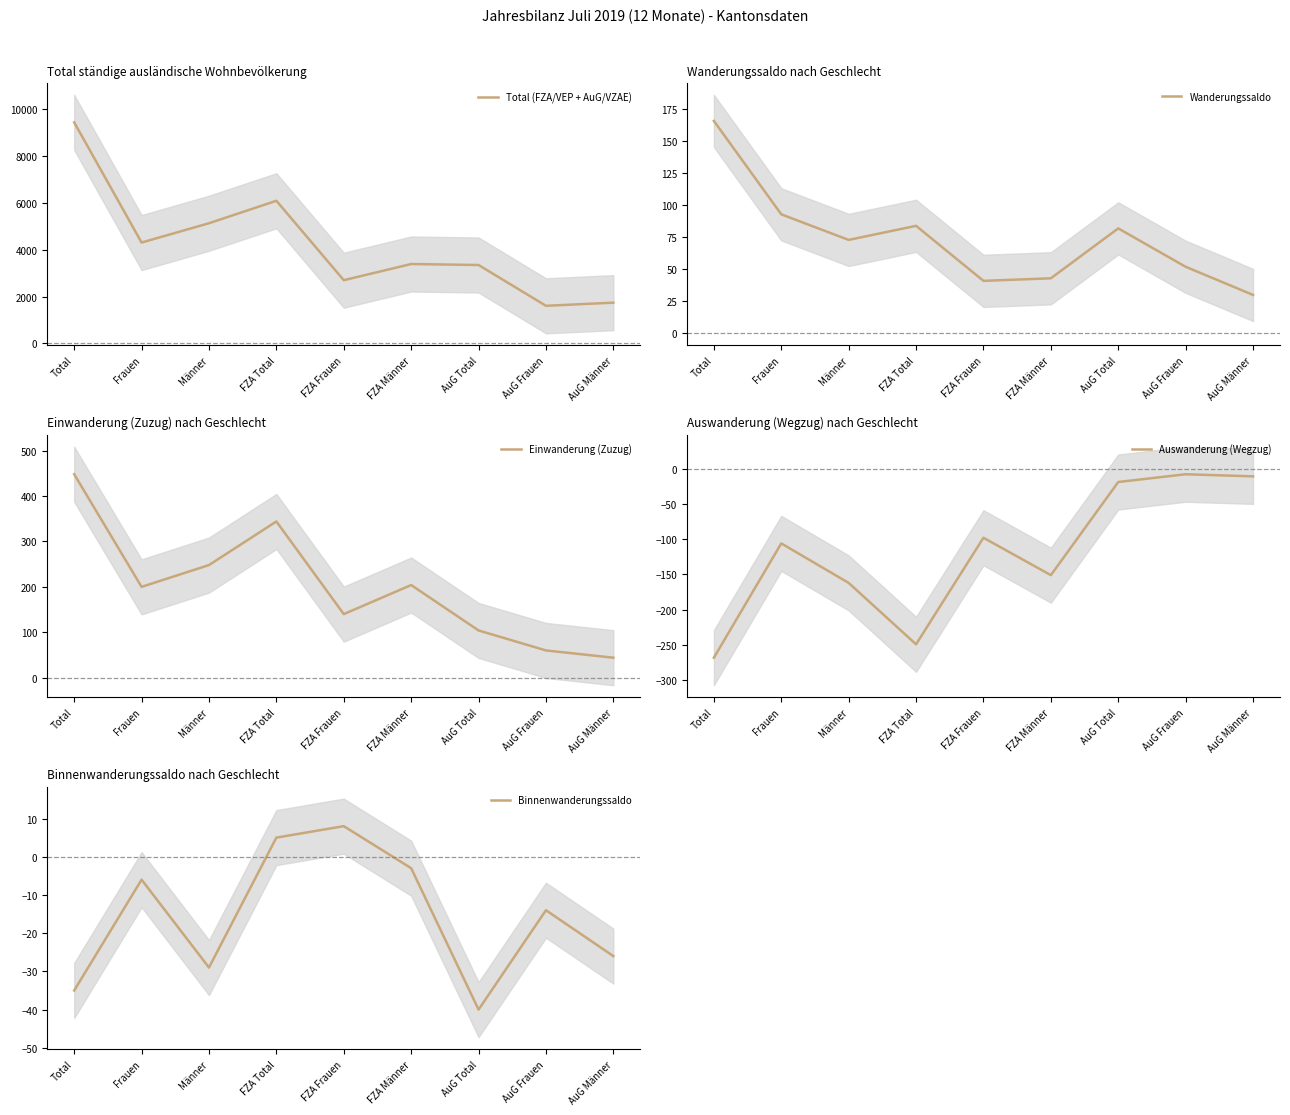

Reading right to left, transcribe all the data shown in this chart.

Total (FZA/VEP + AuG/VZAE): AuG Männer=1743	AuG Frauen=1609	AuG Total=3352	FZA Männer=3394	FZA Frauen=2703	FZA Total=6097	Männer=5137	Frauen=4312	Total=9449
Wanderungssaldo: AuG Männer=30	AuG Frauen=52	AuG Total=82	FZA Männer=43	FZA Frauen=41	FZA Total=84	Männer=73	Frauen=93	Total=166
Einwanderung (Zuzug): AuG Männer=44	AuG Frauen=60	AuG Total=104	FZA Männer=204	FZA Frauen=140	FZA Total=344	Männer=248	Frauen=200	Total=448
Auswanderung (Wegzug): AuG Männer=-11	AuG Frauen=-8	AuG Total=-19	FZA Männer=-151	FZA Frauen=-98	FZA Total=-249	Männer=-162	Frauen=-106	Total=-268
Binnenwanderungssaldo: AuG Männer=-26	AuG Frauen=-14	AuG Total=-40	FZA Männer=-3	FZA Frauen=8	FZA Total=5	Männer=-29	Frauen=-6	Total=-35